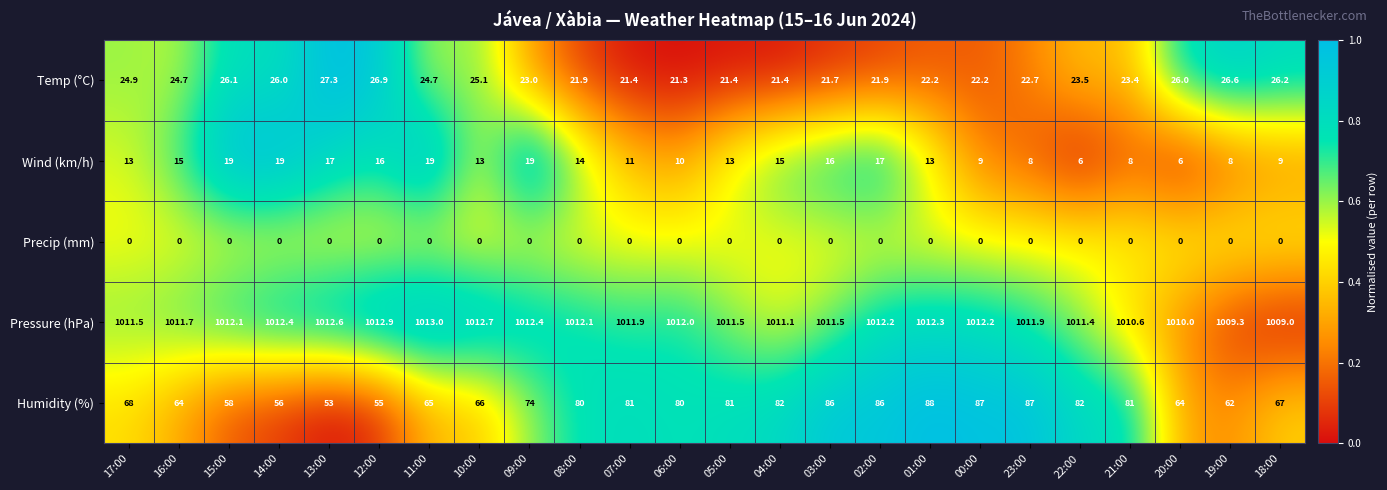

What is the greatest value displayed?

1013.0